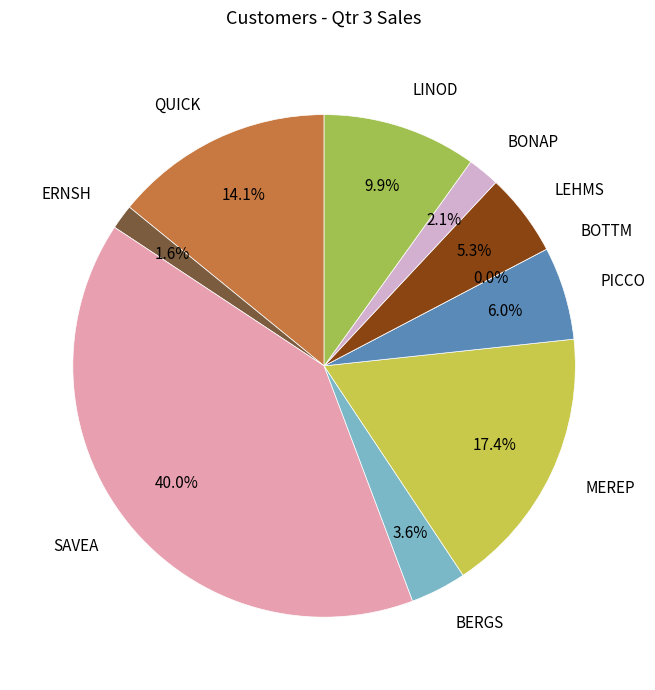

Does any single category account for the majority?

No